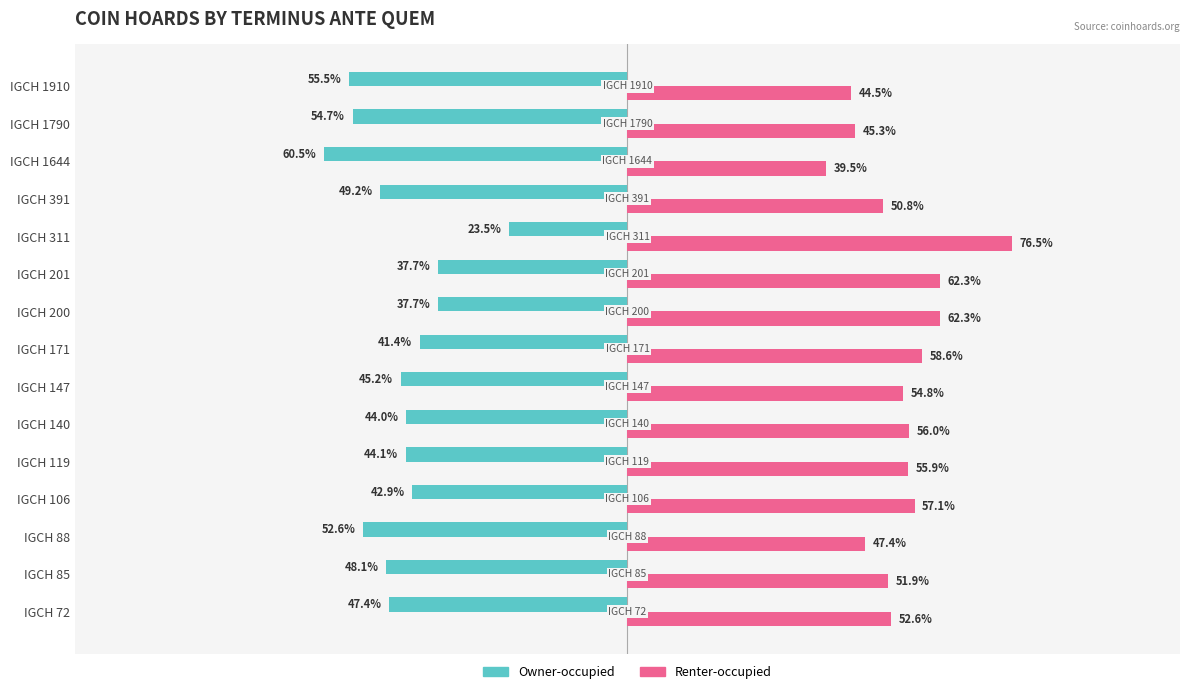

List the series in order of their overall mean, highest first.

Renter-occupied, Owner-occupied